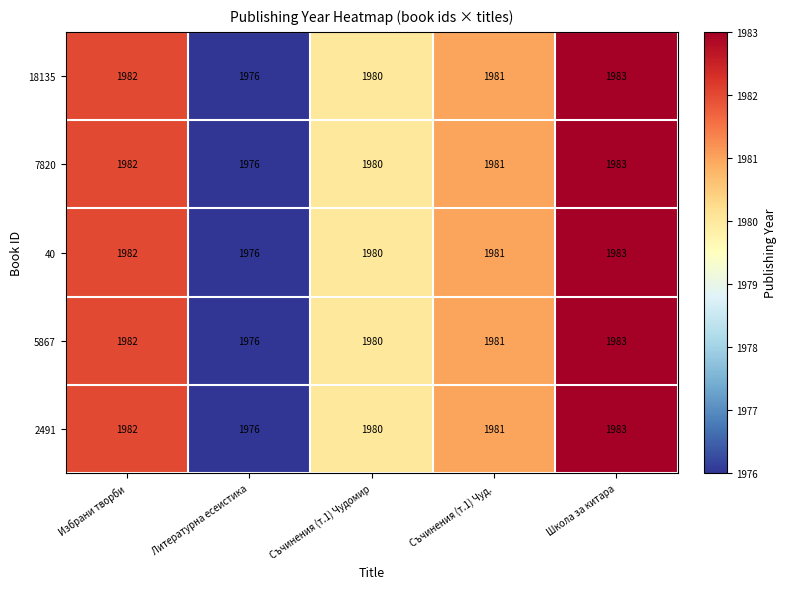

Reading left to right, extract all data points from this chart.

18135: 1982	1976	1980	1981	1983
7820: 1982	1976	1980	1981	1983
40: 1982	1976	1980	1981	1983
5867: 1982	1976	1980	1981	1983
2491: 1982	1976	1980	1981	1983